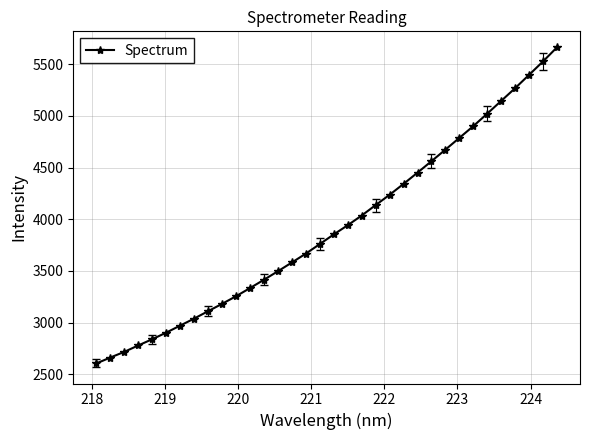

What is the value of the 18th point from the left?

3852.6